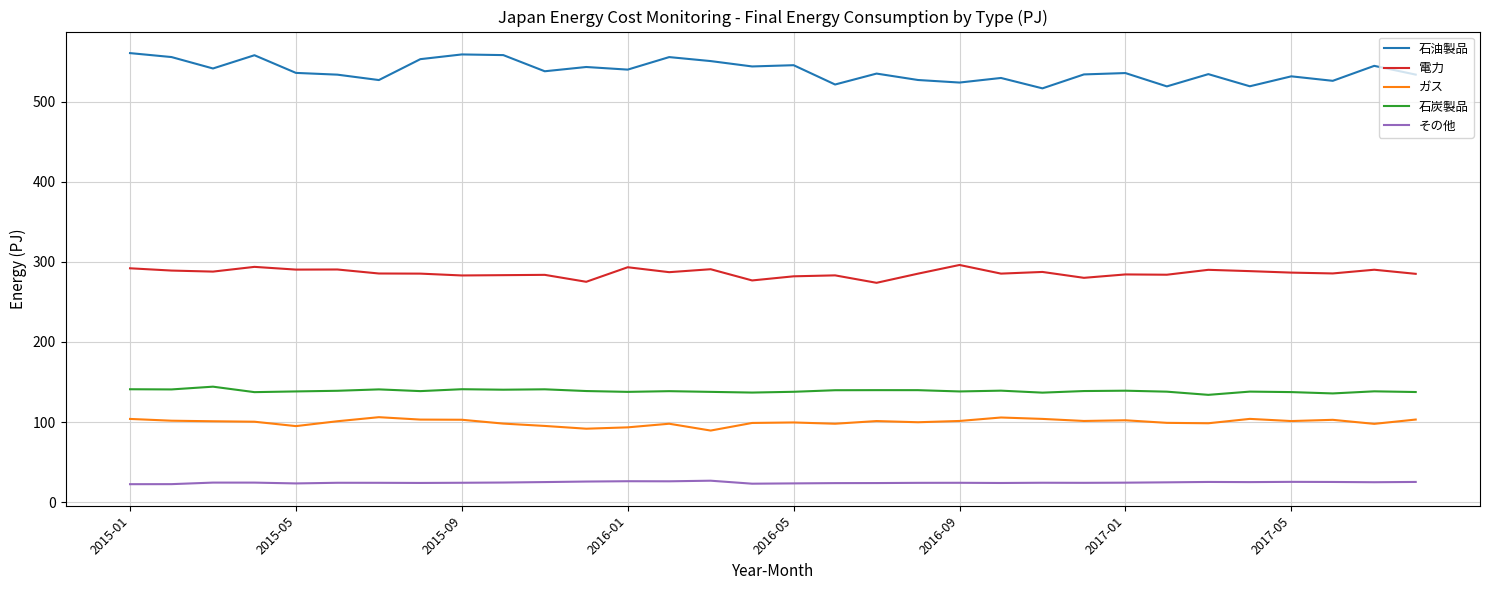

Which series has the largest total across all categories?

石油製品